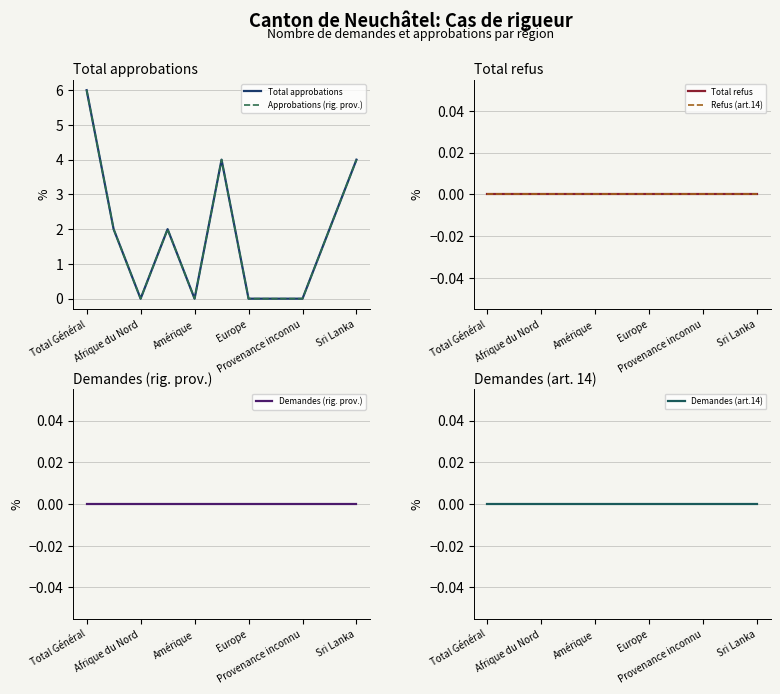

Reading right to left, extract all data points from this chart.

Total approbations: 4	2	0	0	0	4	0	2	0	2	6
Approbations (rig. prov.): 4	2	0	0	0	4	0	2	0	2	6
Total refus: 0	0	0	0	0	0	0	0	0	0	0
Refus (art.14): 0	0	0	0	0	0	0	0	0	0	0
Demandes (rig. prov.): 0	0	0	0	0	0	0	0	0	0	0
Demandes (art.14): 0	0	0	0	0	0	0	0	0	0	0